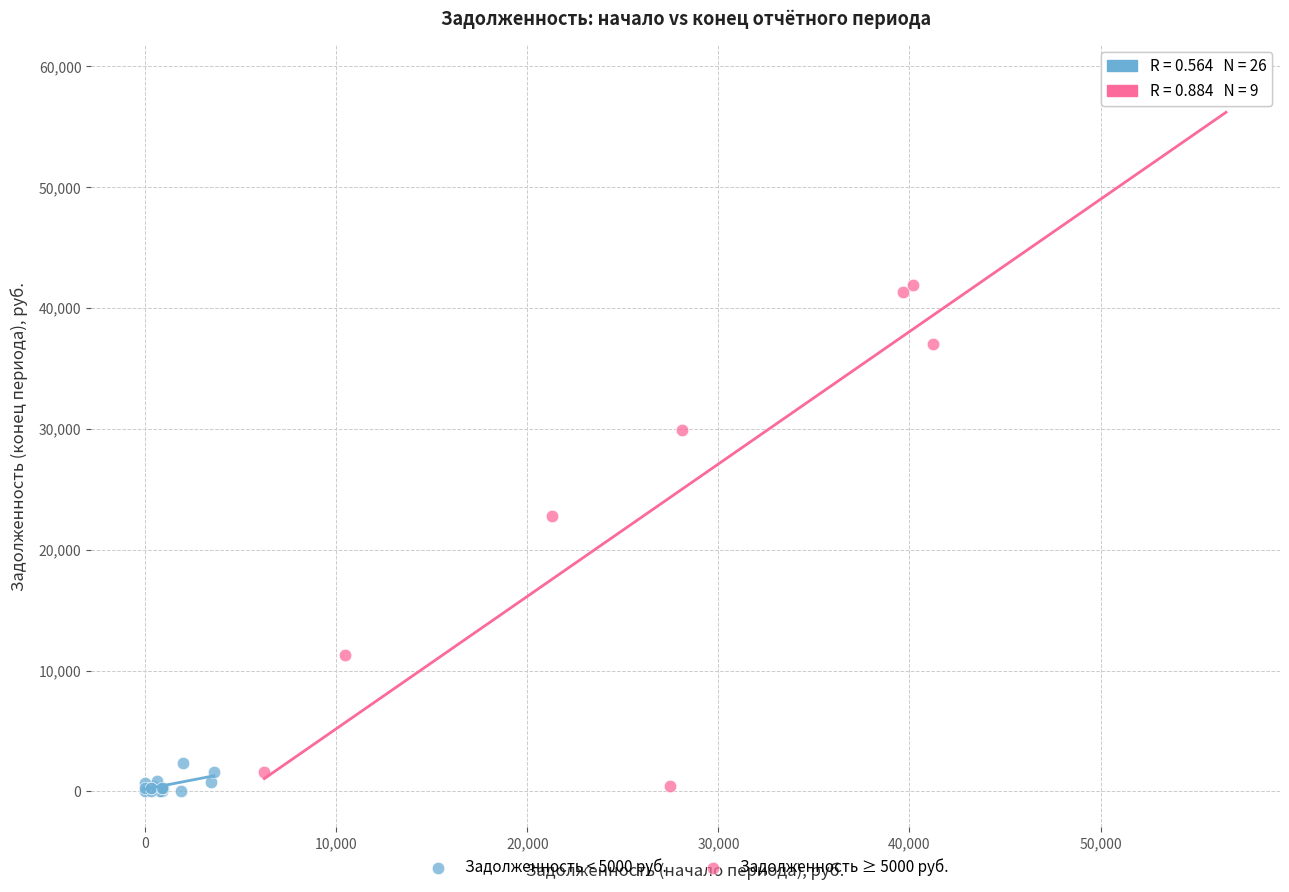

Which series reaches the maximum Y coordinate?

Задолженность ≥ 5000 руб.